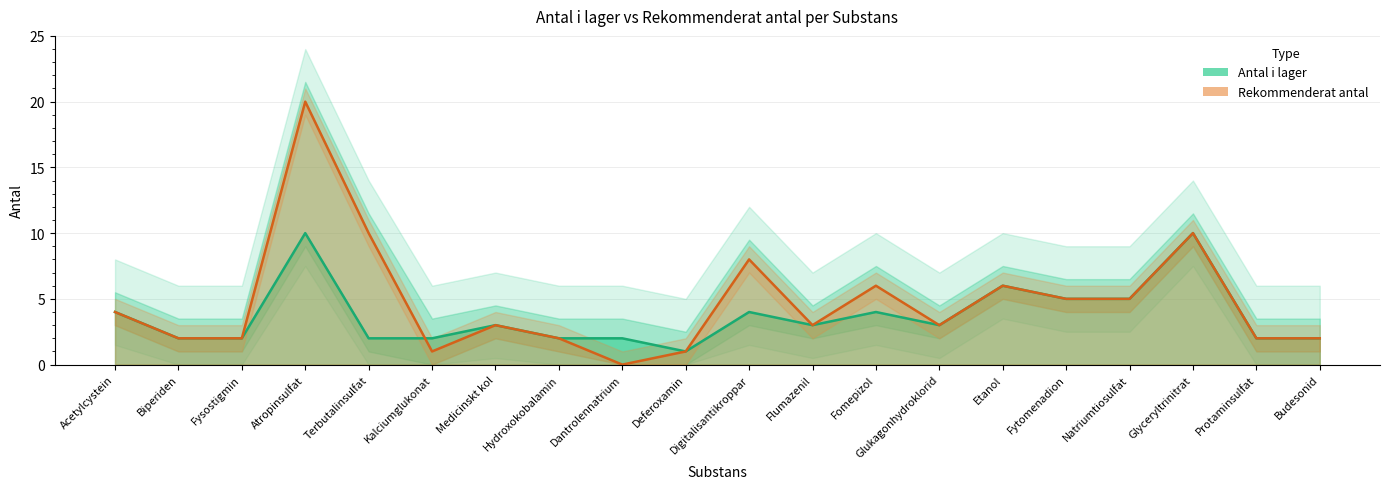

How many data points does each series have?

20